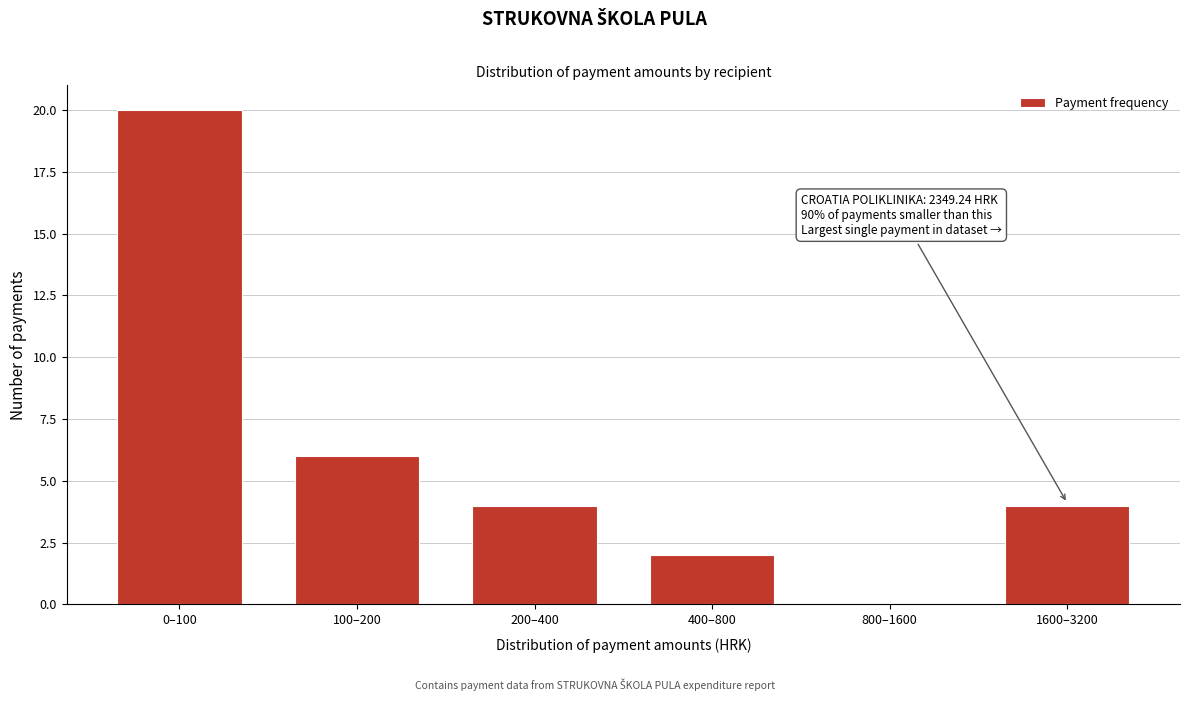

Reading right to left, list all the values displayed in this chart.

1600–3200=4	800–1600=0	400–800=2	200–400=4	100–200=6	0–100=20